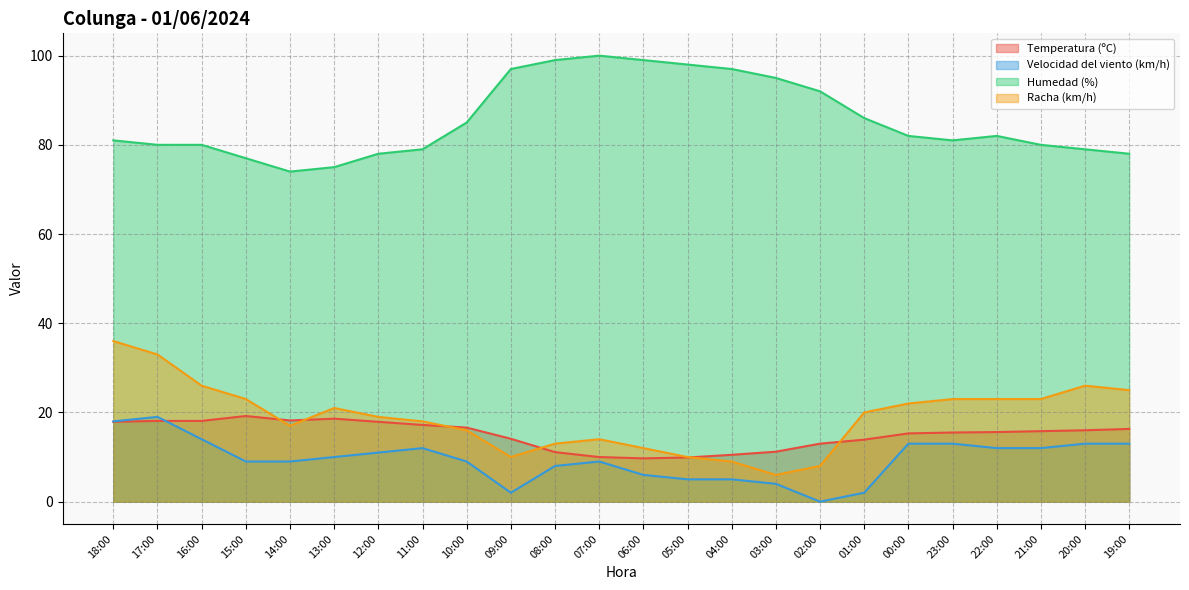

What is the total value across all series at 06:00?

126.7